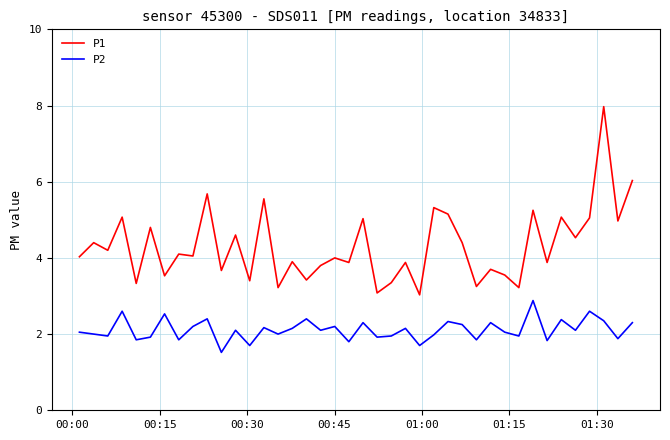

Which series has the widest spread of values?

P1